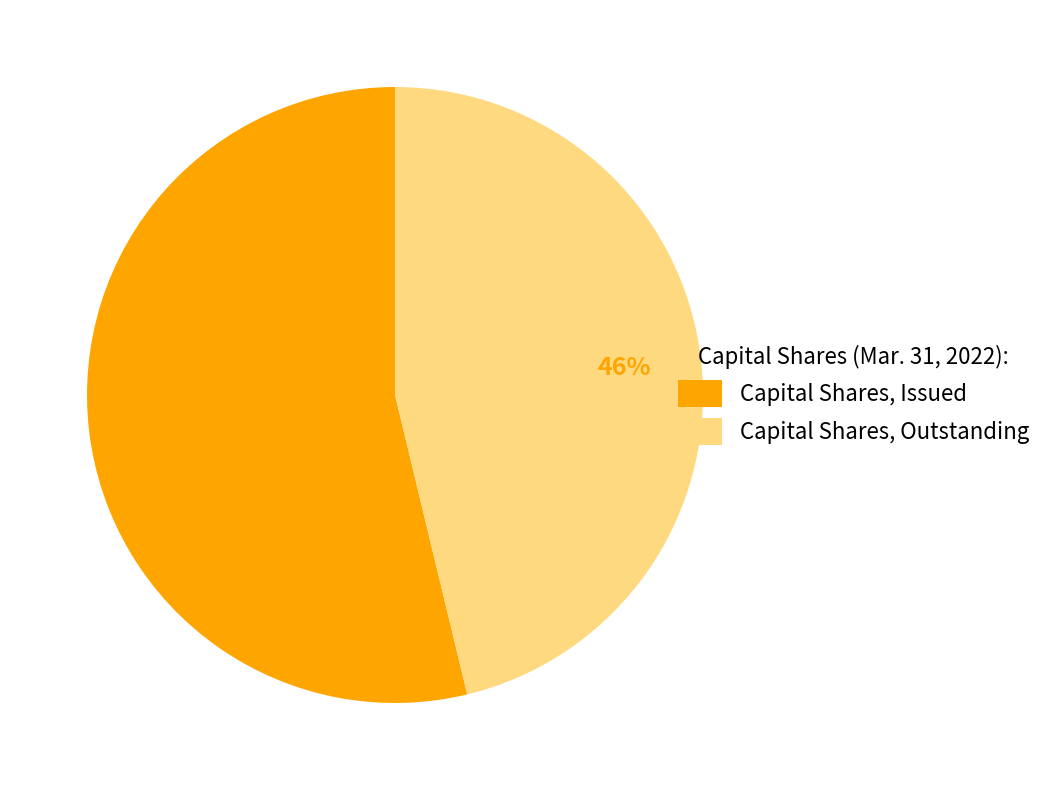

Do Capital Shares, Issued and Capital Shares, Outstanding together represent more than half of the pie?

Yes